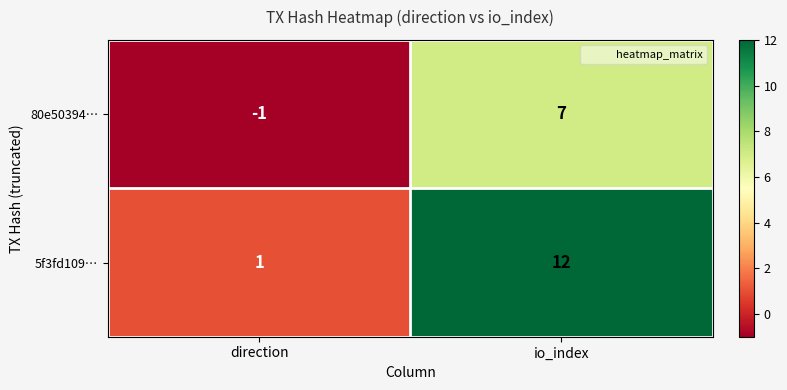

Reading left to right, what are all the values shown in this chart?

80e50394…: direction=-1	io_index=7
5f3fd109…: direction=1	io_index=12